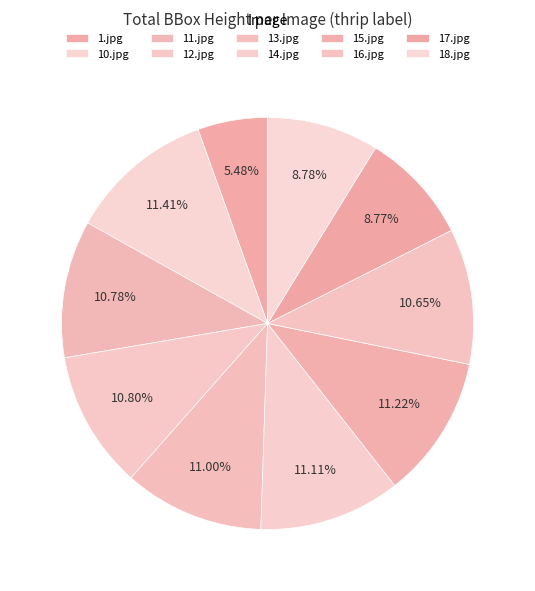

How many slices are in this pie chart?

10